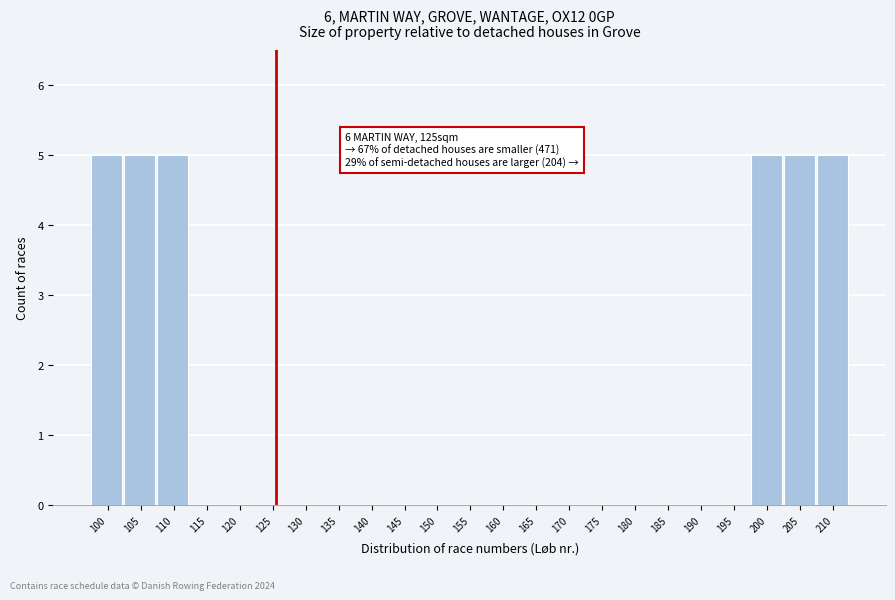

Reading left to right, list all the values displayed in this chart.

100=5	105=5	110=5	115=0	120=0	125=0	130=0	135=0	140=0	145=0	150=0	155=0	160=0	165=0	170=0	175=0	180=0	185=0	190=0	195=0	200=5	205=5	210=5